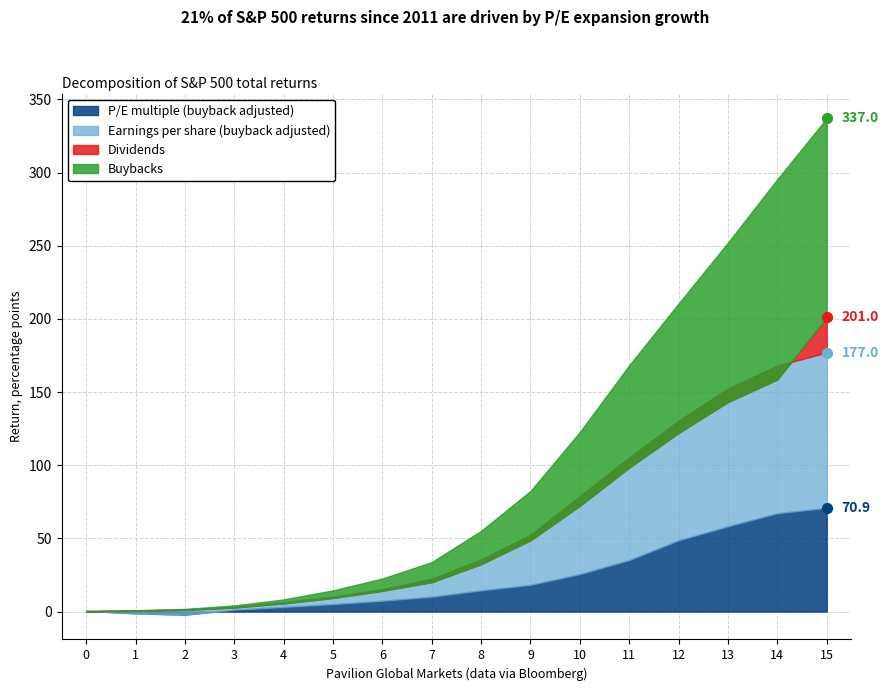

At how many categories does at least one series exceed 3?

13